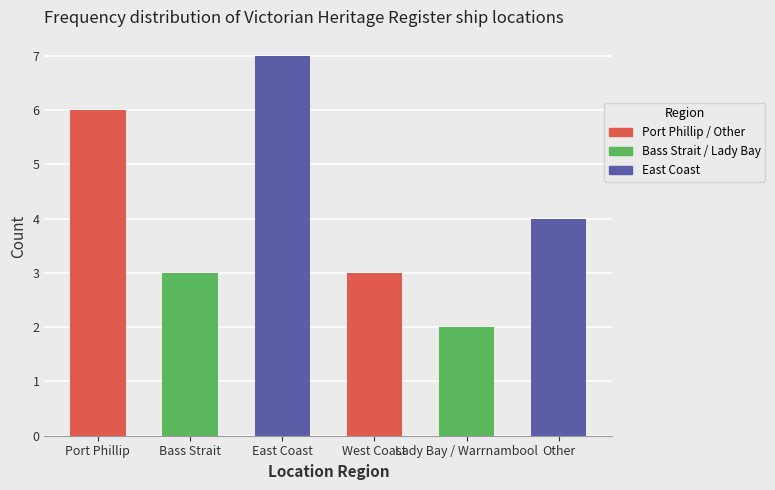

Which has a higher value, Other or Port Phillip?

Port Phillip